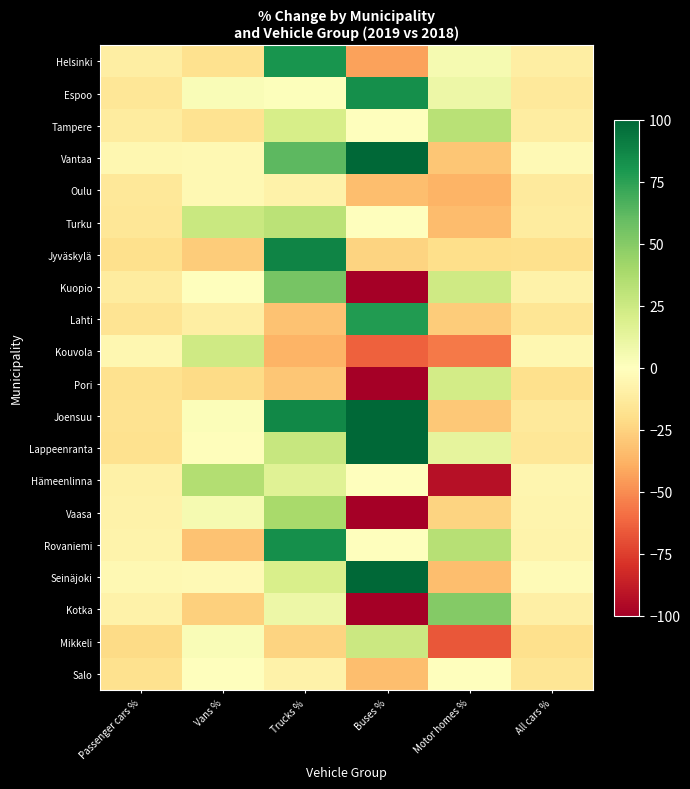

How many categories are shown in the chart?

6